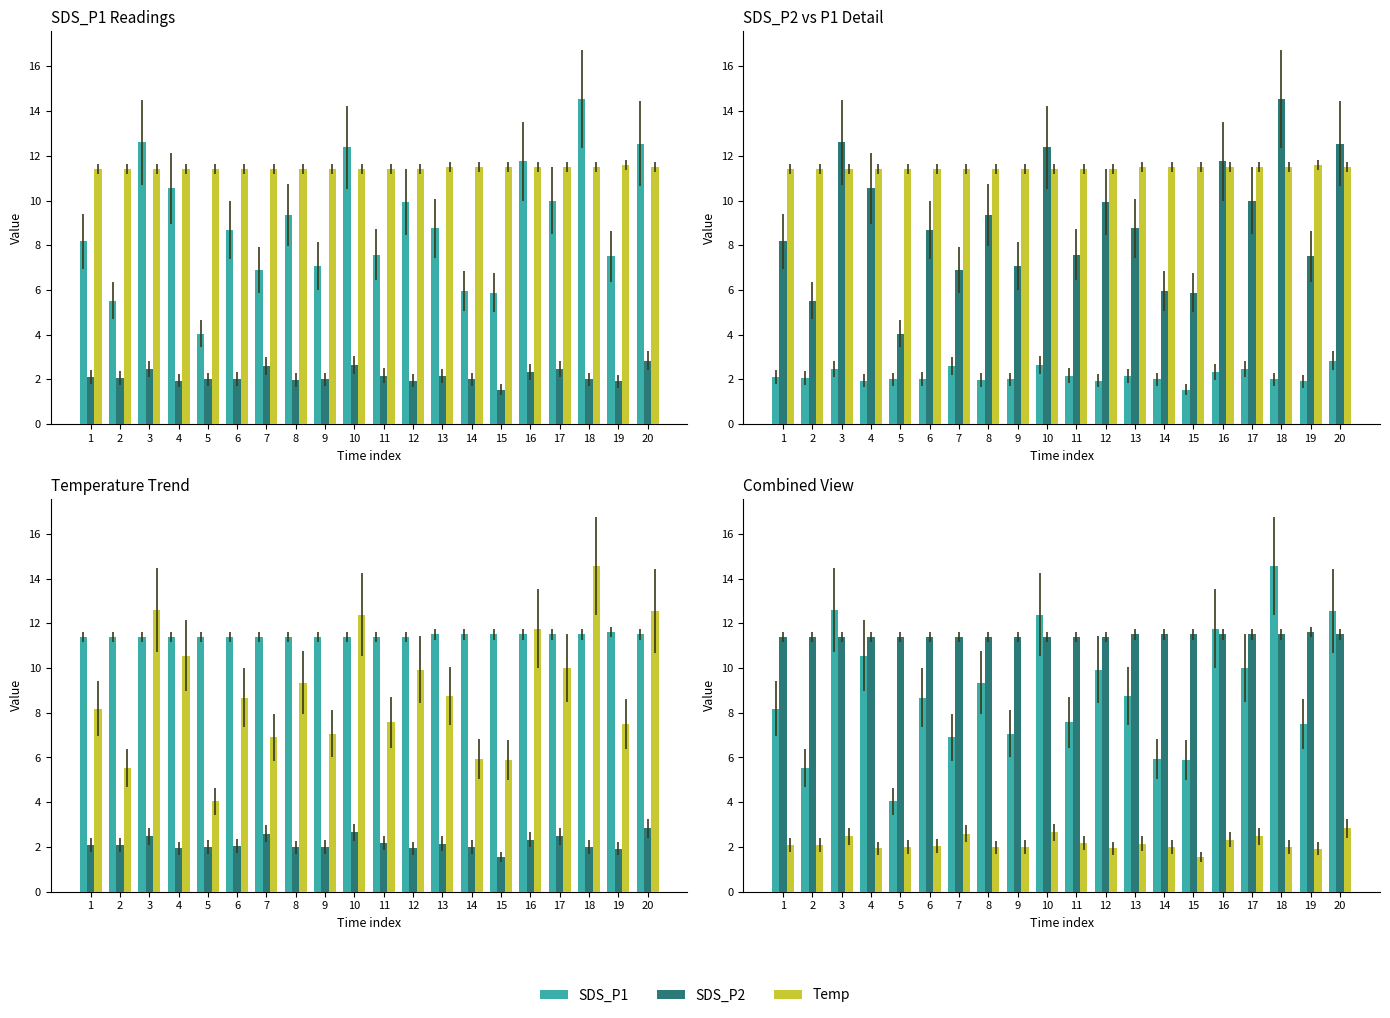

What is the difference between the maximum and minimum values in the SDS_P2 series?

0.2